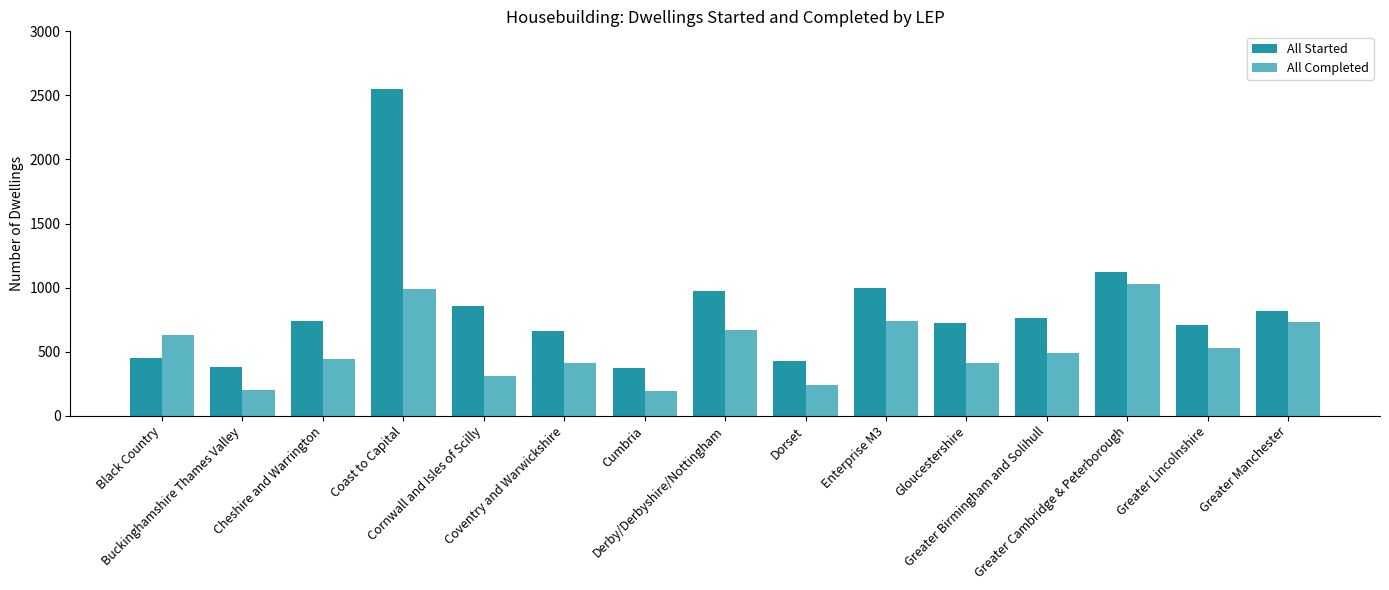

Which series has the largest range (max minus min)?

All Started